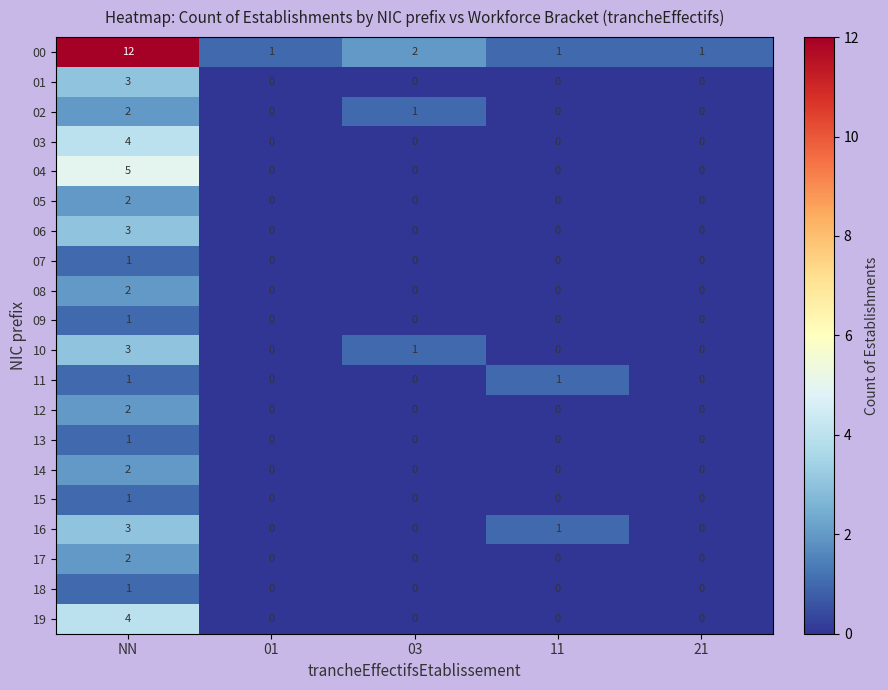

Which series has the widest spread of values?

00